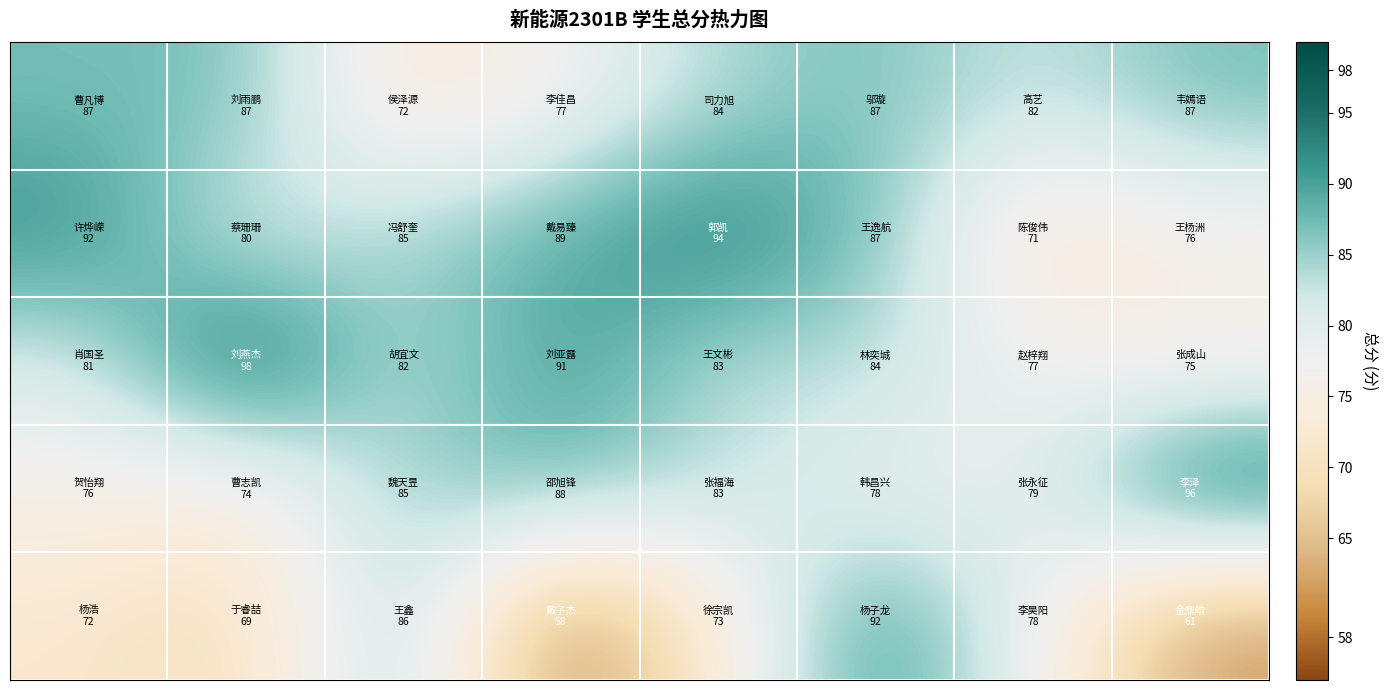

How many categories are shown in the chart?

8